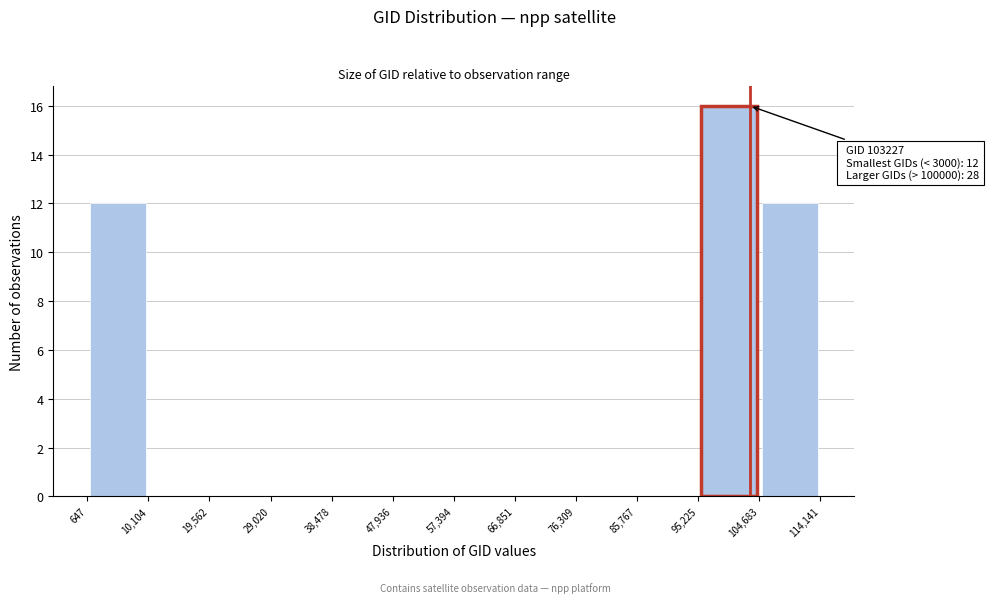

Which range on the x-axis has the tallest bar?

95,225 to 104,683